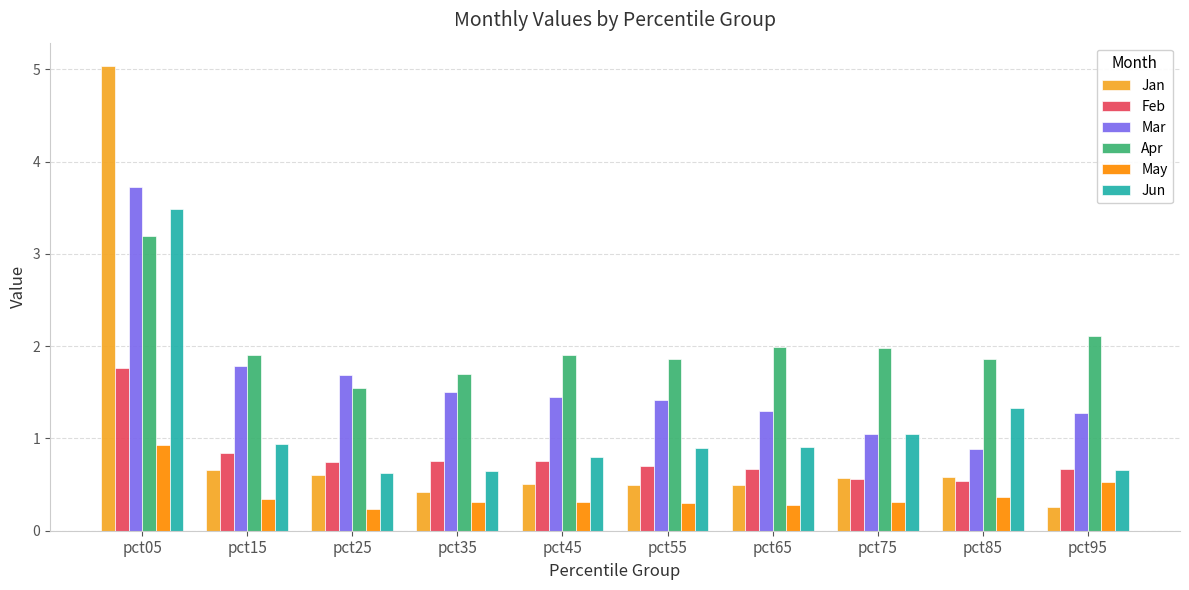

The value of Mar at pct75 is 1.0. True or false?

True